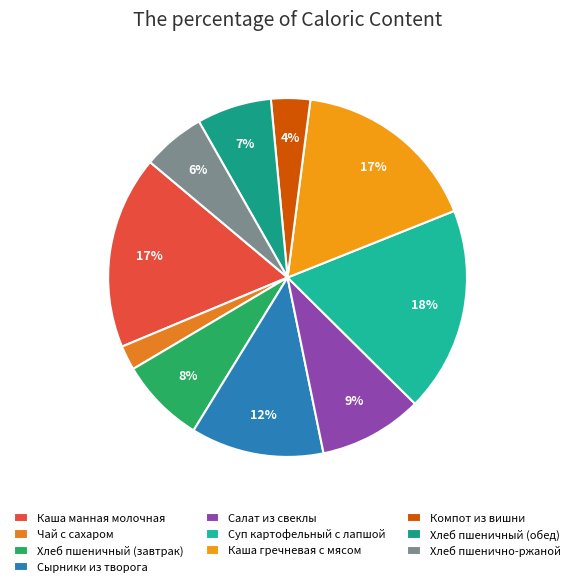

Which category has the smallest portion of the pie?

Чай с сахаром